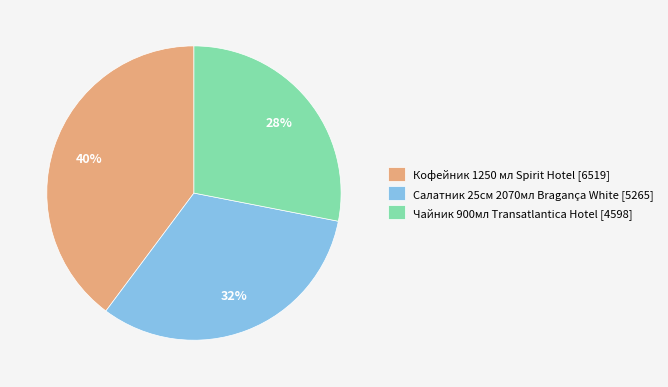

Is the sum of Кофейник 1250 мл Spirit Hotel and Салатник 25см 2070мл Bragança White greater than half?

Yes